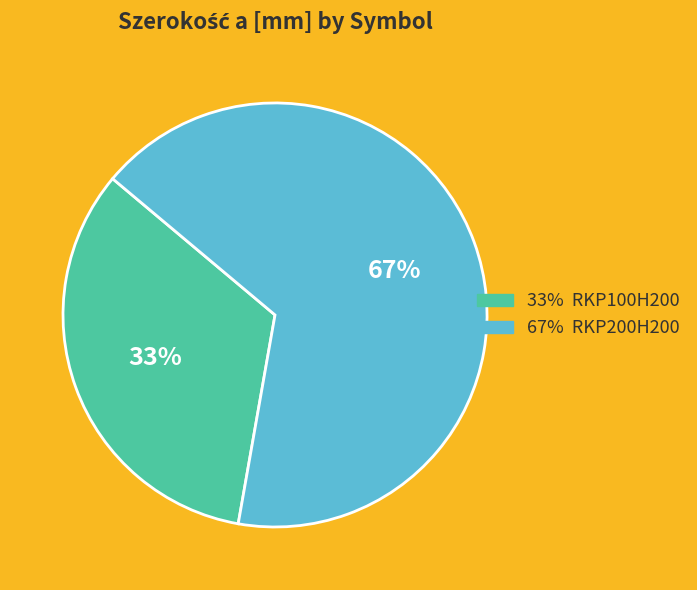

To the nearest percent, what is the average slice percentage?

50%